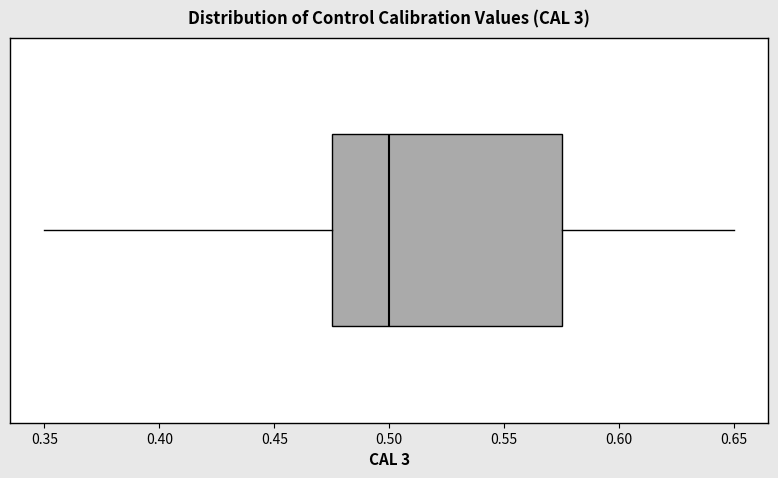

Transcribe this box plot: give where the median line is, the range the box spans, and where the two whiskers end, as read against the x-axis. The values are not printed on the chart, so give them approximately, as read against the axis.

median 0.500, box 0.475 to 0.575, whiskers 0.350 to 0.650